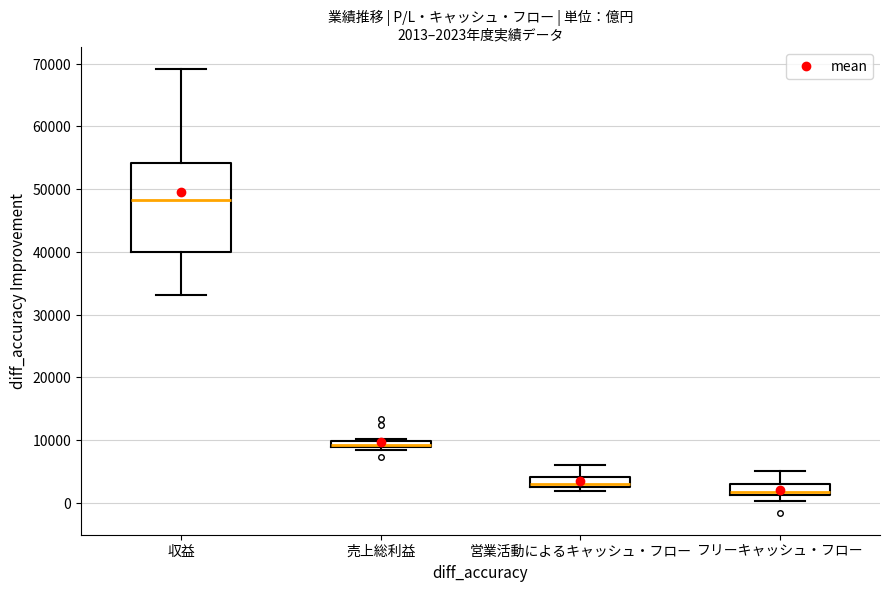

Which box's median line is the highest?

収益